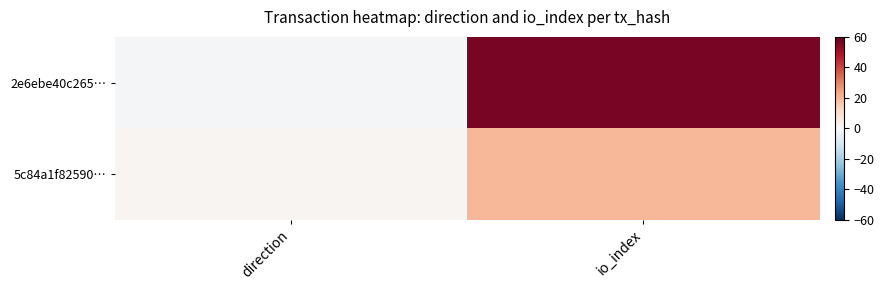

Which has a higher value, direction or io_index?

io_index